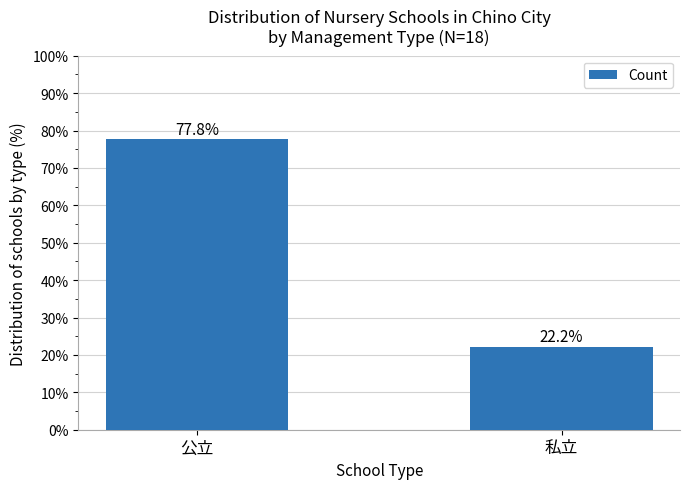

What is the difference between the values at 私立 and 公立?

55.6